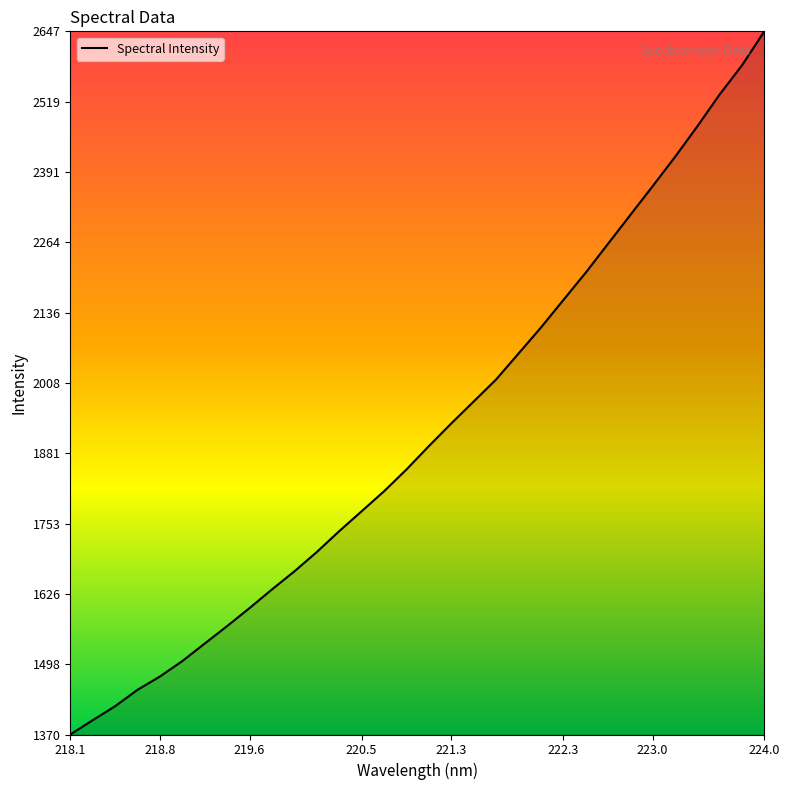

What is the smallest value displayed?

1370.8